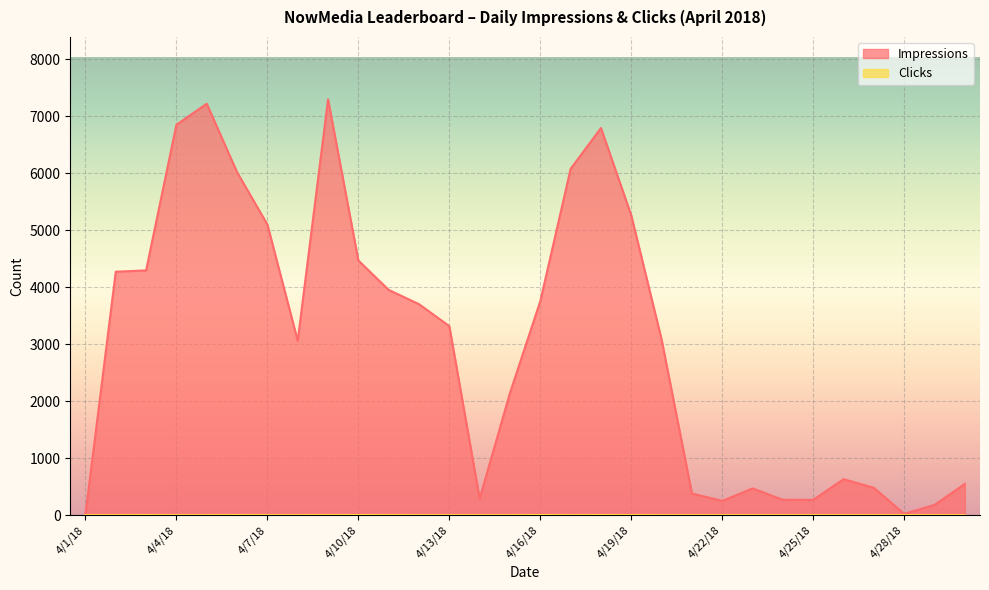

At 4/30/18, list the series in order from largest to smallest.

Impressions, Clicks